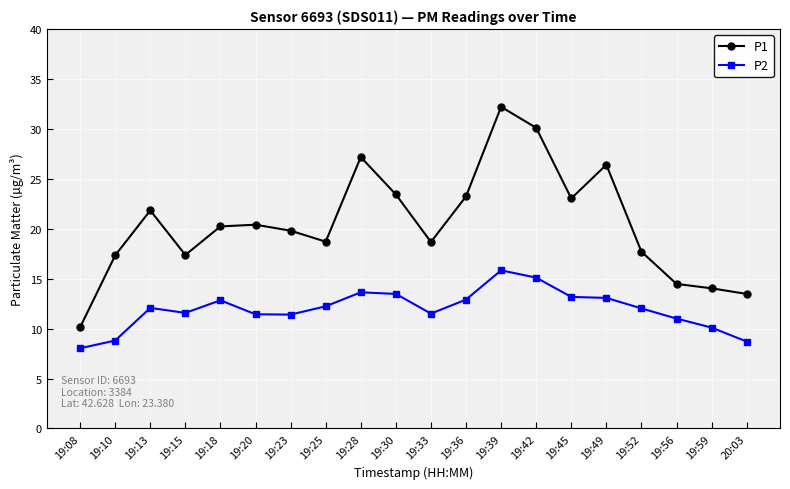

Which series has the largest total across all categories?

P1